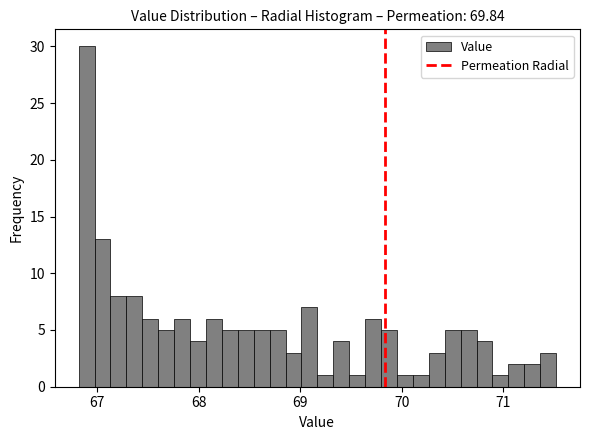

Read against the x-axis, roughly where is the centre of the tallest bar?

66.9